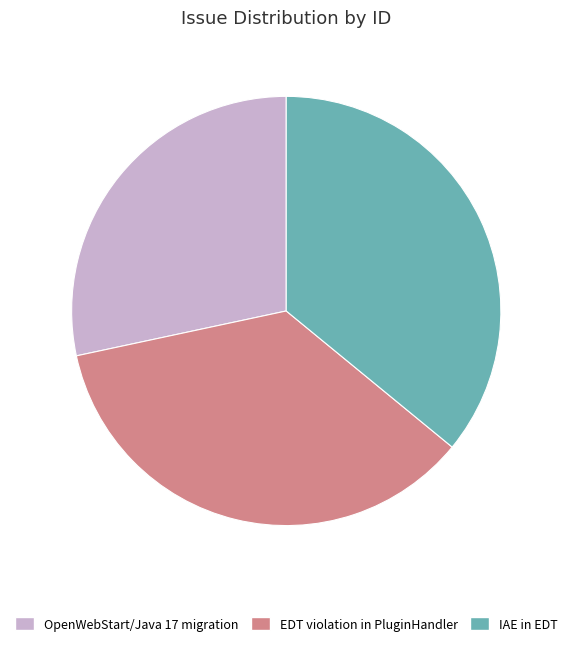

Does EDT violation in PluginHandler account for over 50% of the chart?

No